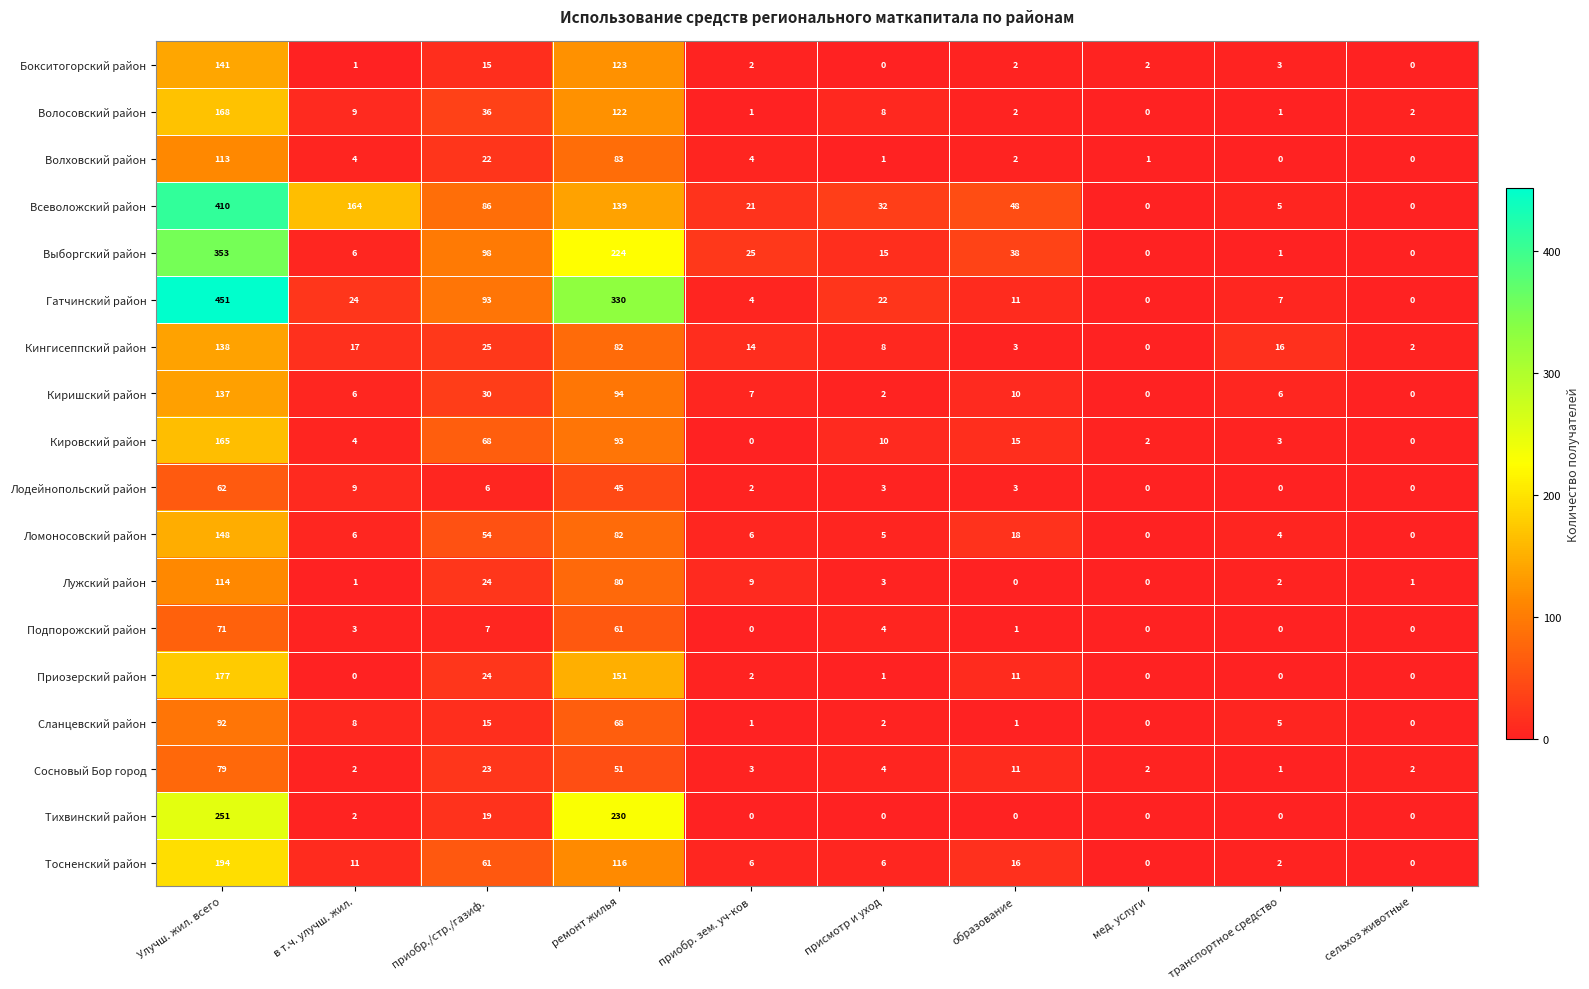

True or false: Сланцевский район has a value of 5 at транспортное средство.

True